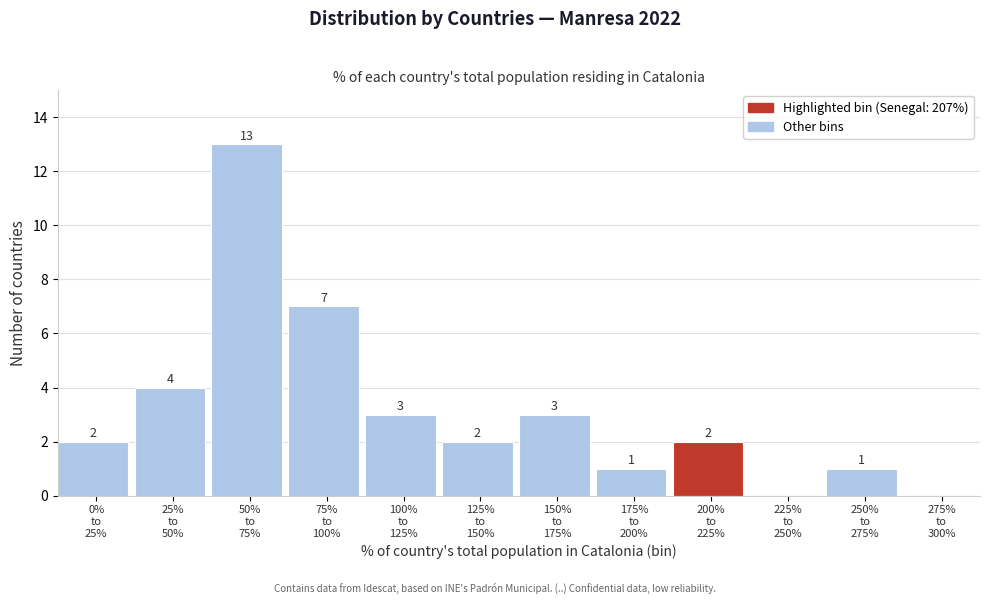

What is the greatest value displayed?

13